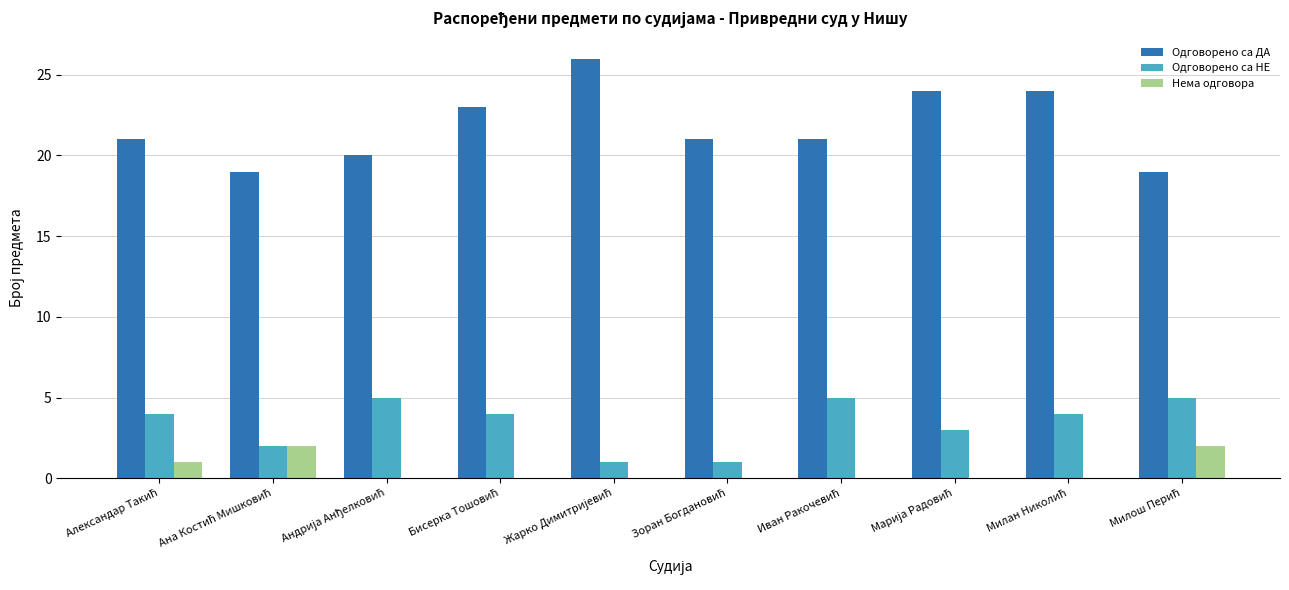

Are the bars horizontal?

No